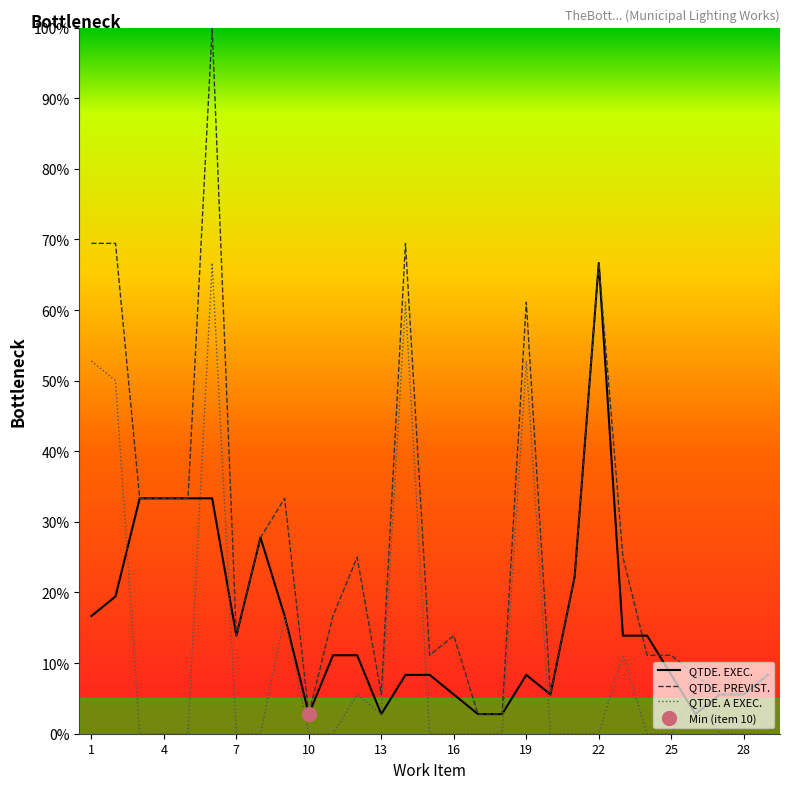

Is the value of QTDE. EXEC. at 25 greater than the value of QTDE. PREVIST. at 25?

No